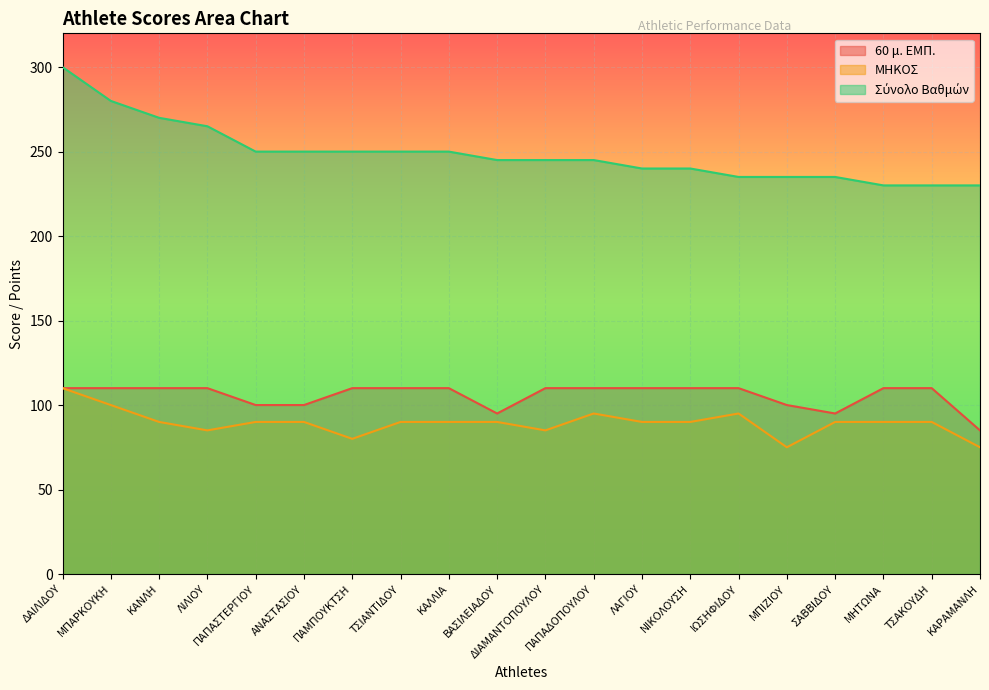

What is the difference between the maximum and second lowest values in the Σύνολο Βαθμών series?

70